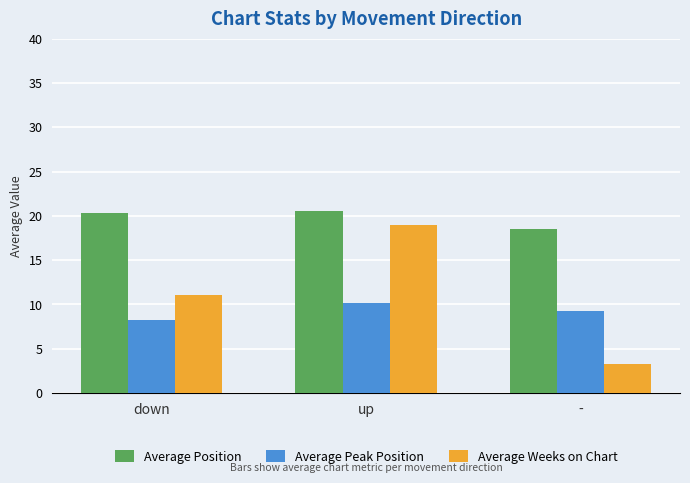

Is it true that Average Peak Position equals 13.9 at up?

False